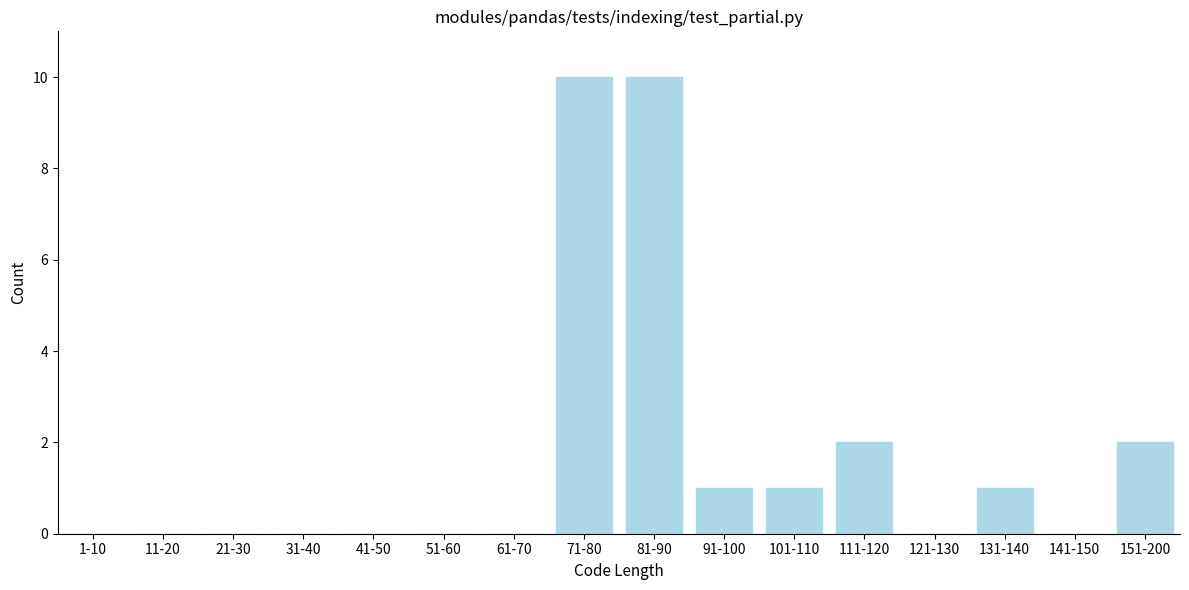

Reading left to right, list all the values displayed in this chart.

1-10=0	11-20=0	21-30=0	31-40=0	41-50=0	51-60=0	61-70=0	71-80=10	81-90=10	91-100=1	101-110=1	111-120=2	121-130=0	131-140=1	141-150=0	151-200=2